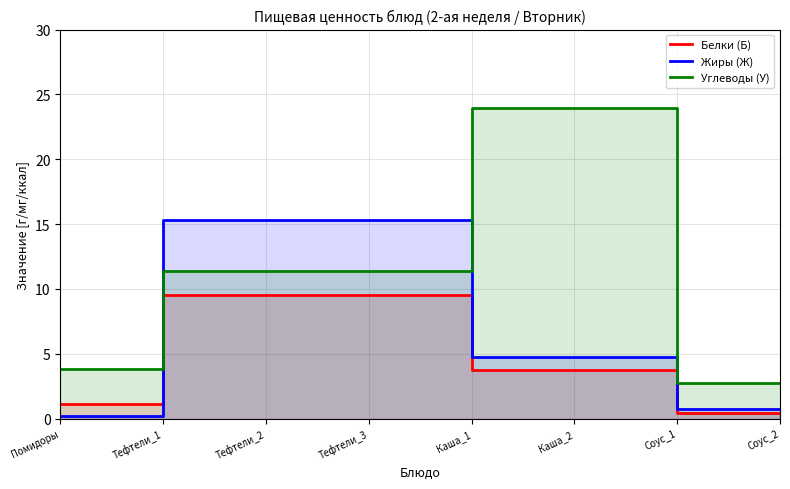

At which label is Углеводы (У) closest to 13?

Тефтели_1